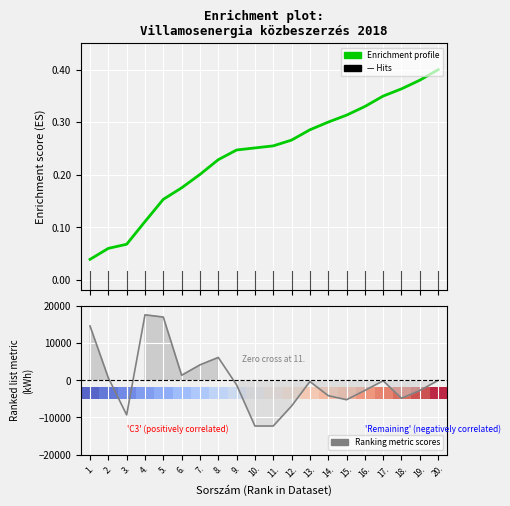

At which category does Ranking metric scores reach its first local valley?

3.